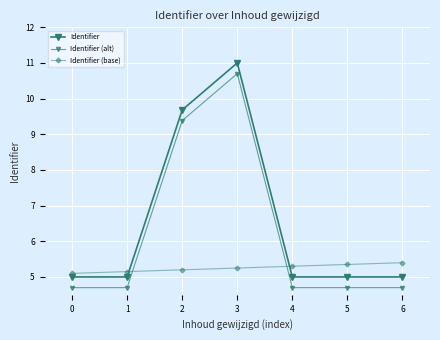

Is it true that Identifier (alt) equals 10.7 at 3?

True